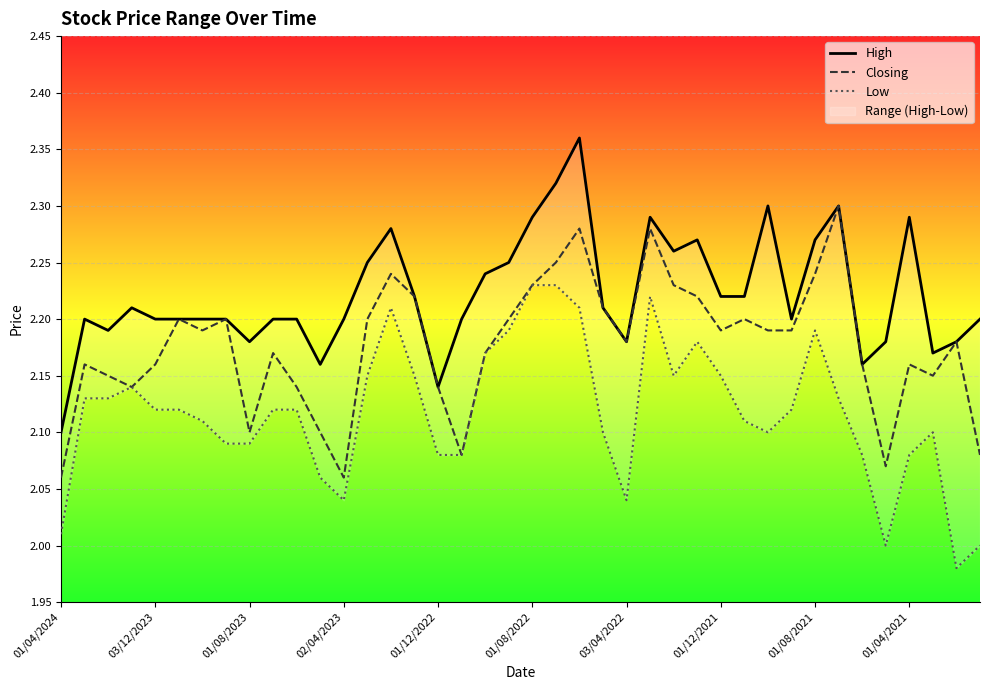

At which label is High closest to 2?

01/04/2024